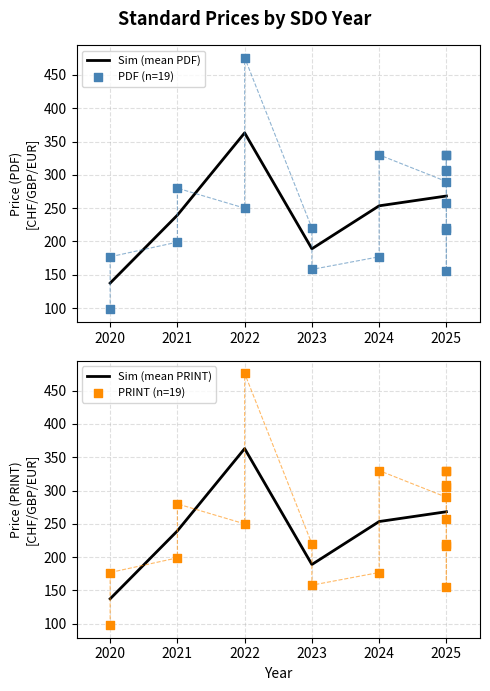

Is the value of Price (PRINT) at 2025 greater than the value of Price (PDF) at 2025?

No